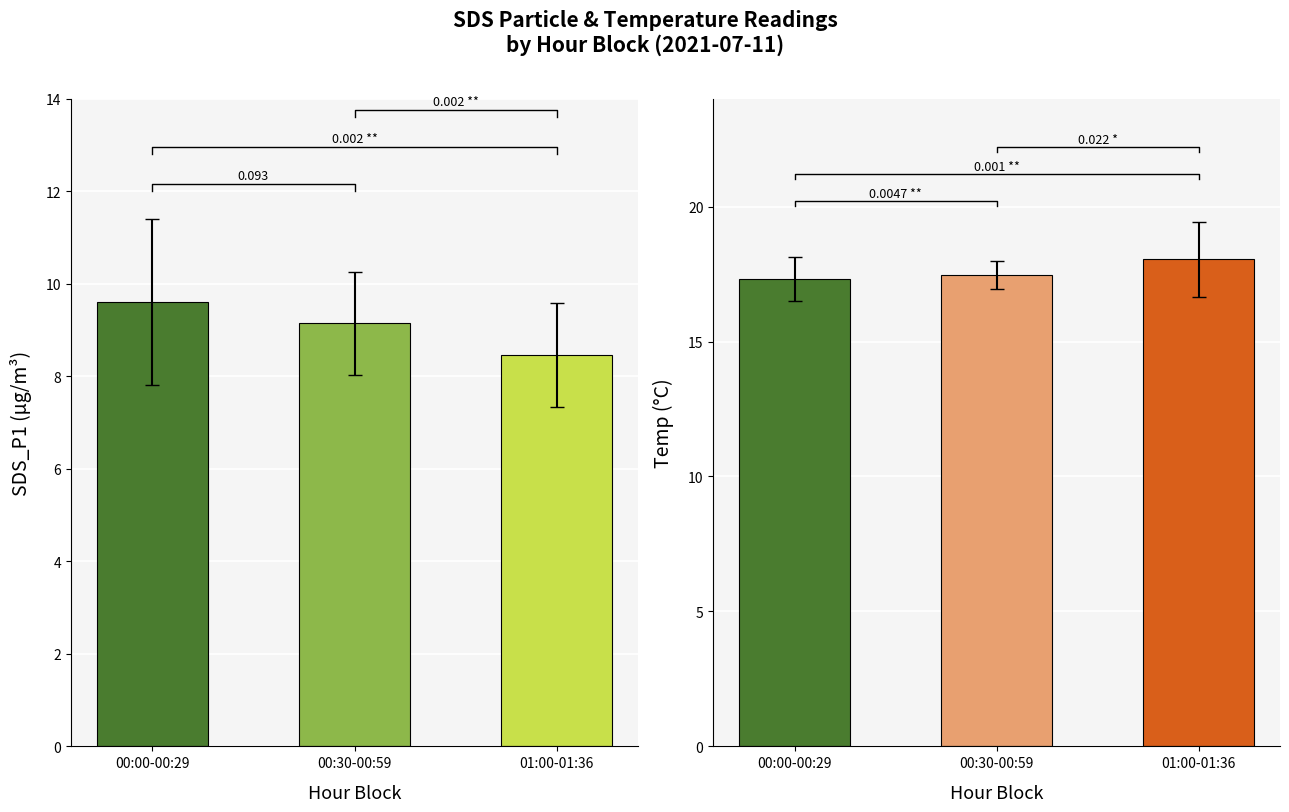

Which label corresponds to the largest value in the chart?

01:00-01:36